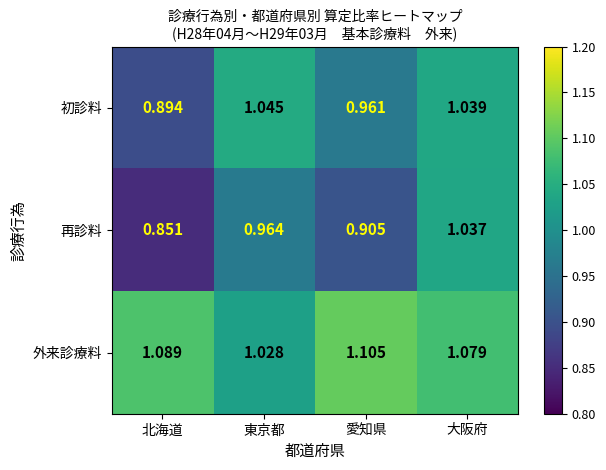

Where is 再診料 nearest to the value 0?

北海道